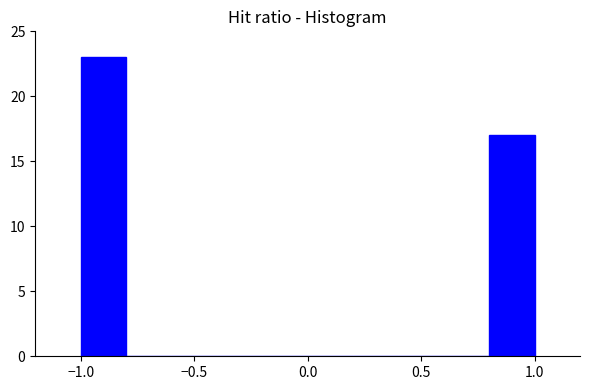

Over which range of the x-axis is the bar tallest?

-1.0 to -0.8